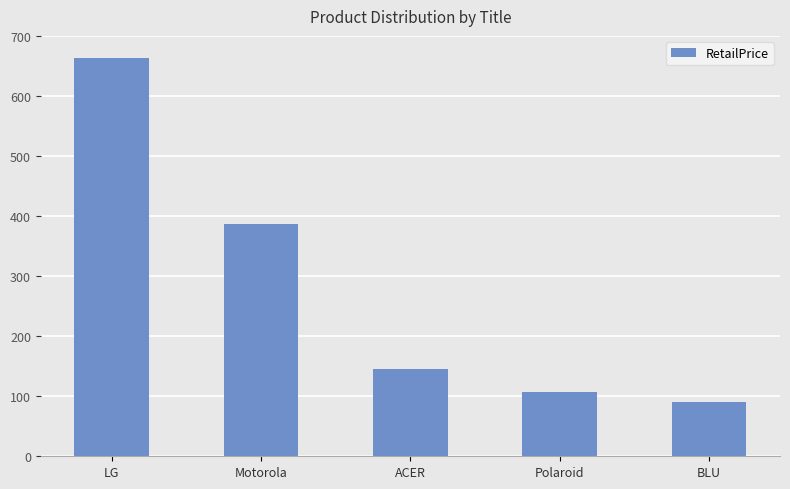

Between Motorola and Polaroid, which is larger?

Motorola